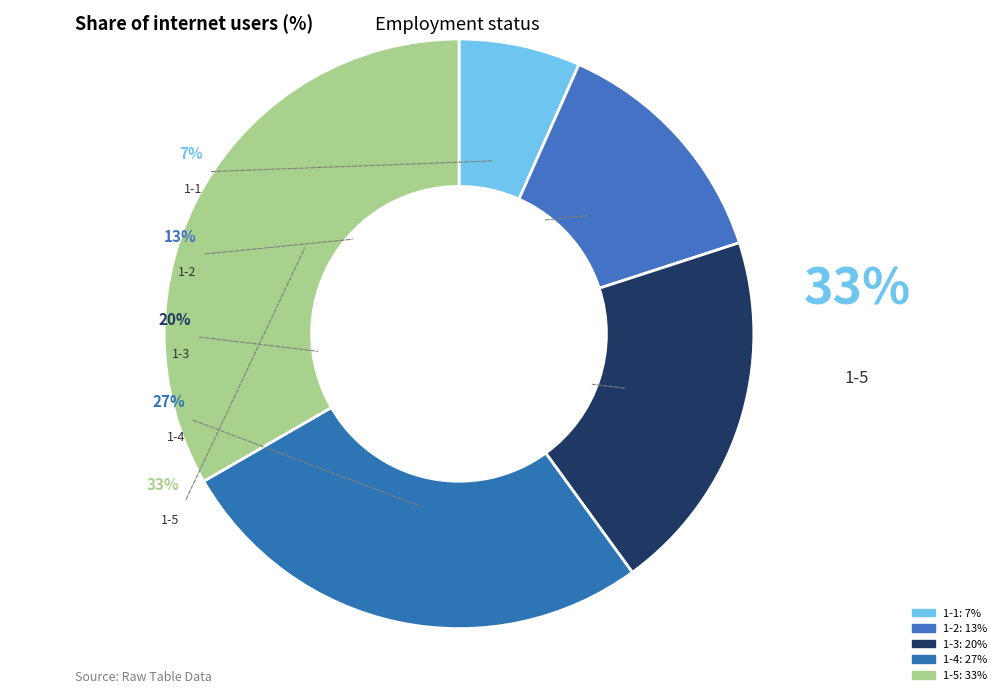

Between 1-1 and 1-5, which is larger?

1-5